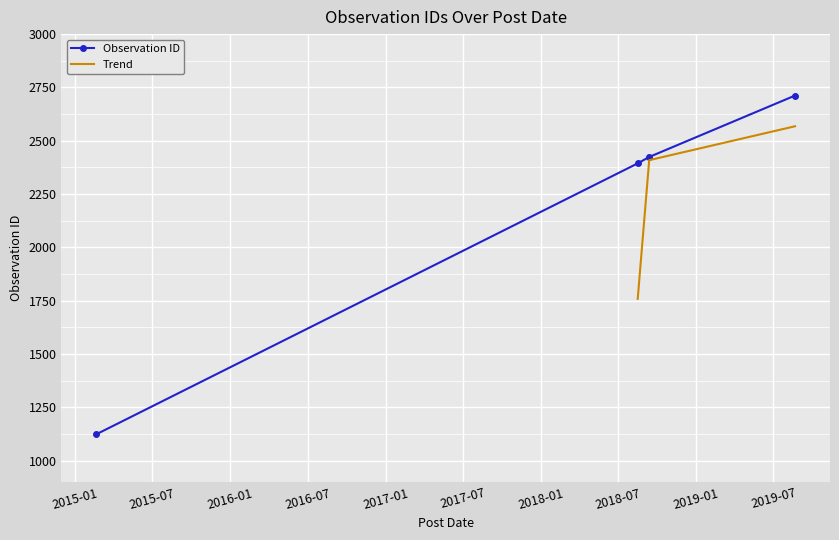

What is the change in value from 2018-08-16 to 2018-09-12?

+30